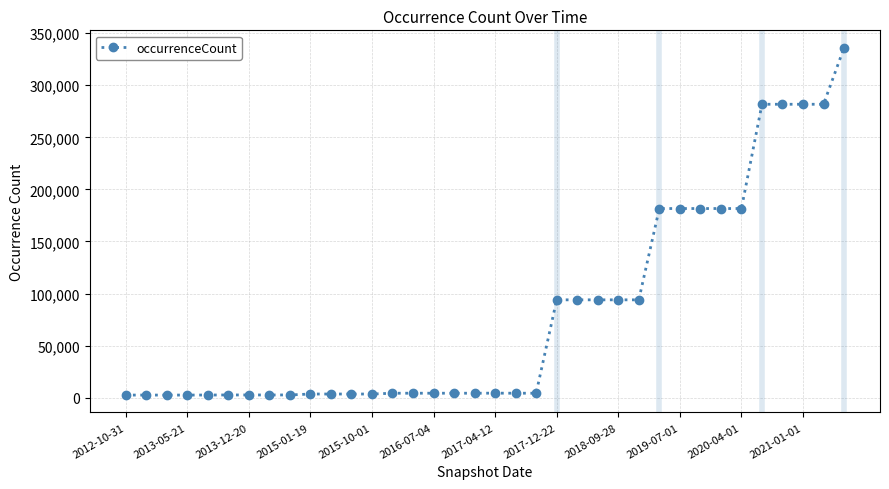

What is the maximum value shown in the chart?

336046